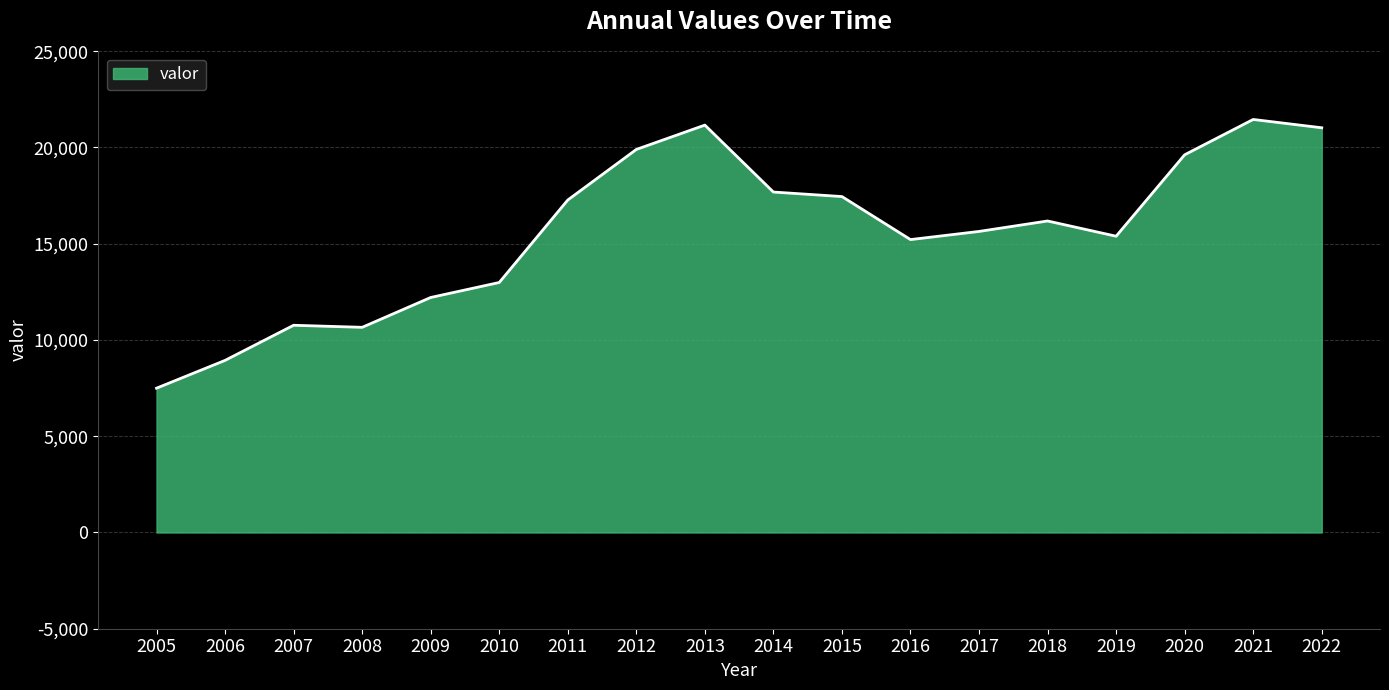

What is the approximate value at 2010, to the nearest 50?

13000